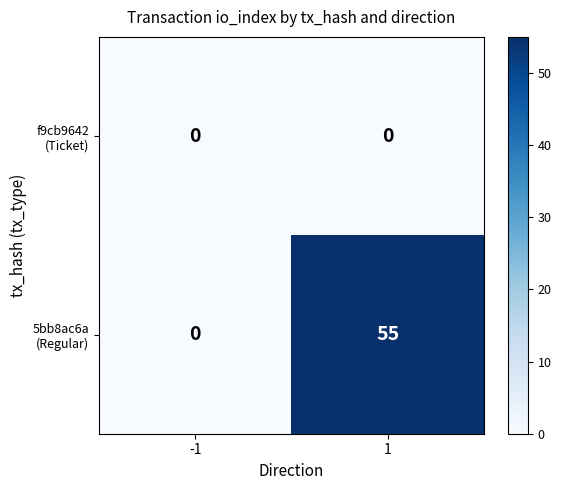

What is the spread (max minus min) of values at 1?

55